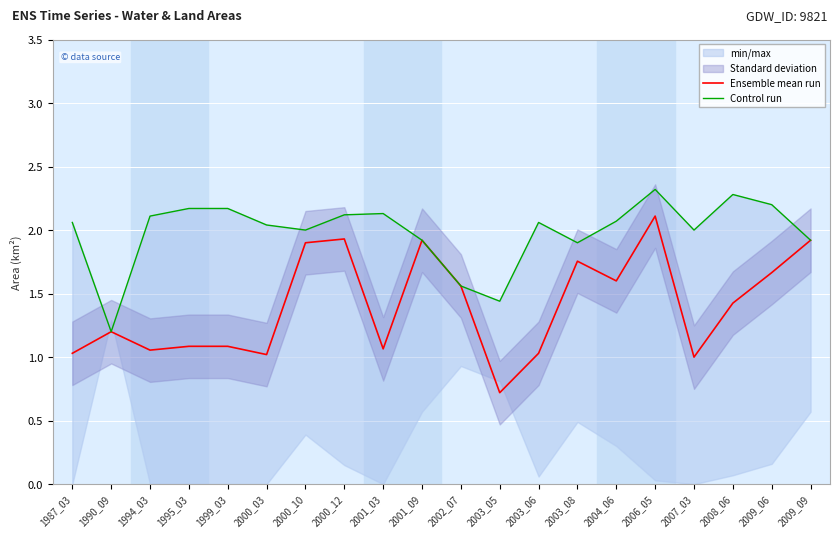

What is the value of the Control run point at the 4th from the left?

2.2